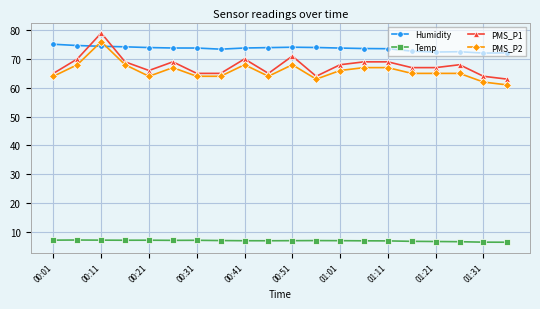

True or false: PMS_P2 and Temp intersect in this chart.

False